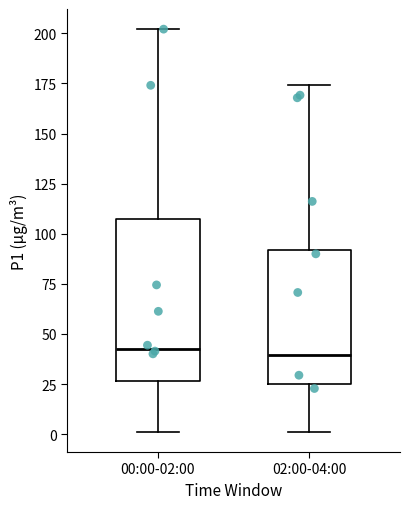

Which box is the tallest, from its lower edge to its upper edge?

00:00-02:00